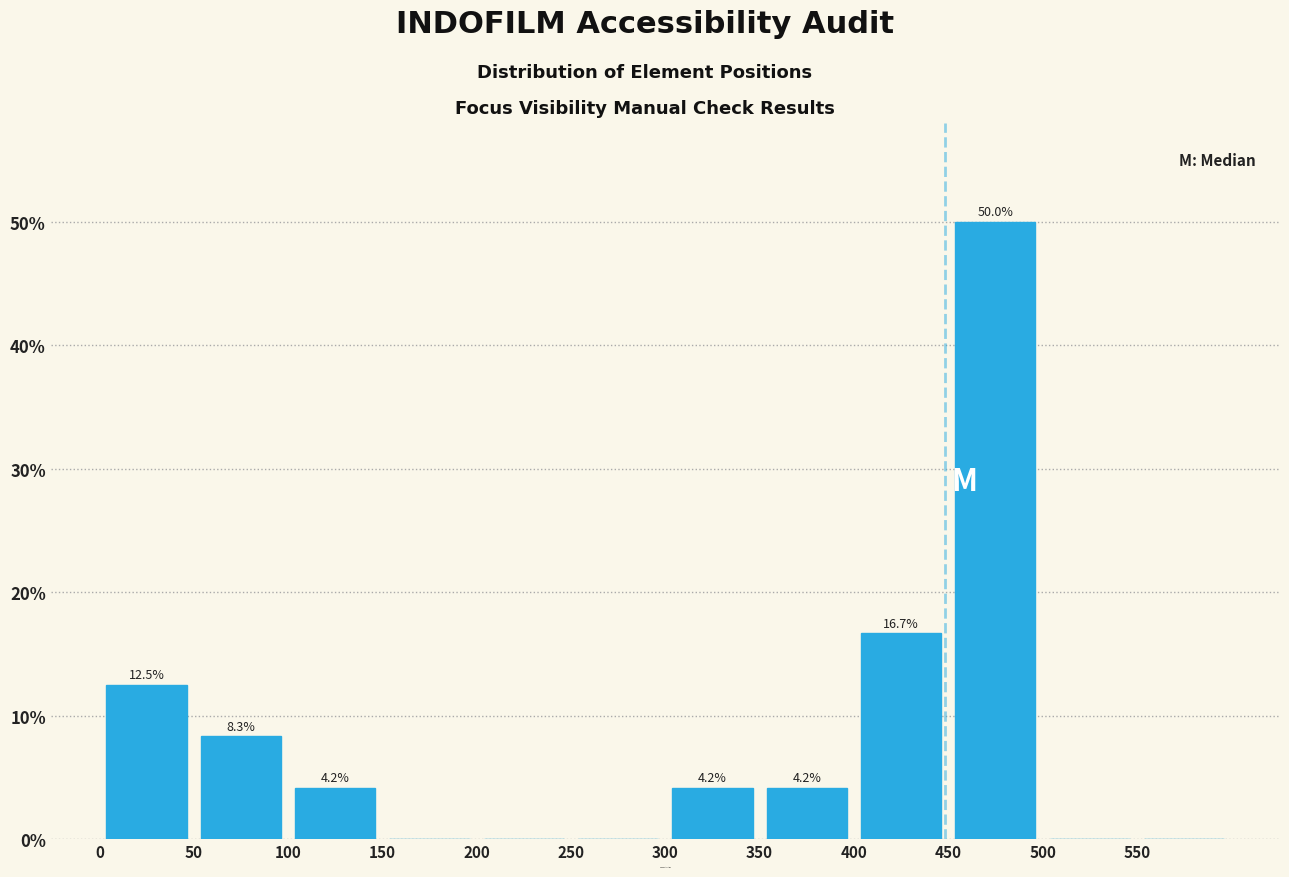

Which range on the x-axis has the tallest bar?

450 to 500